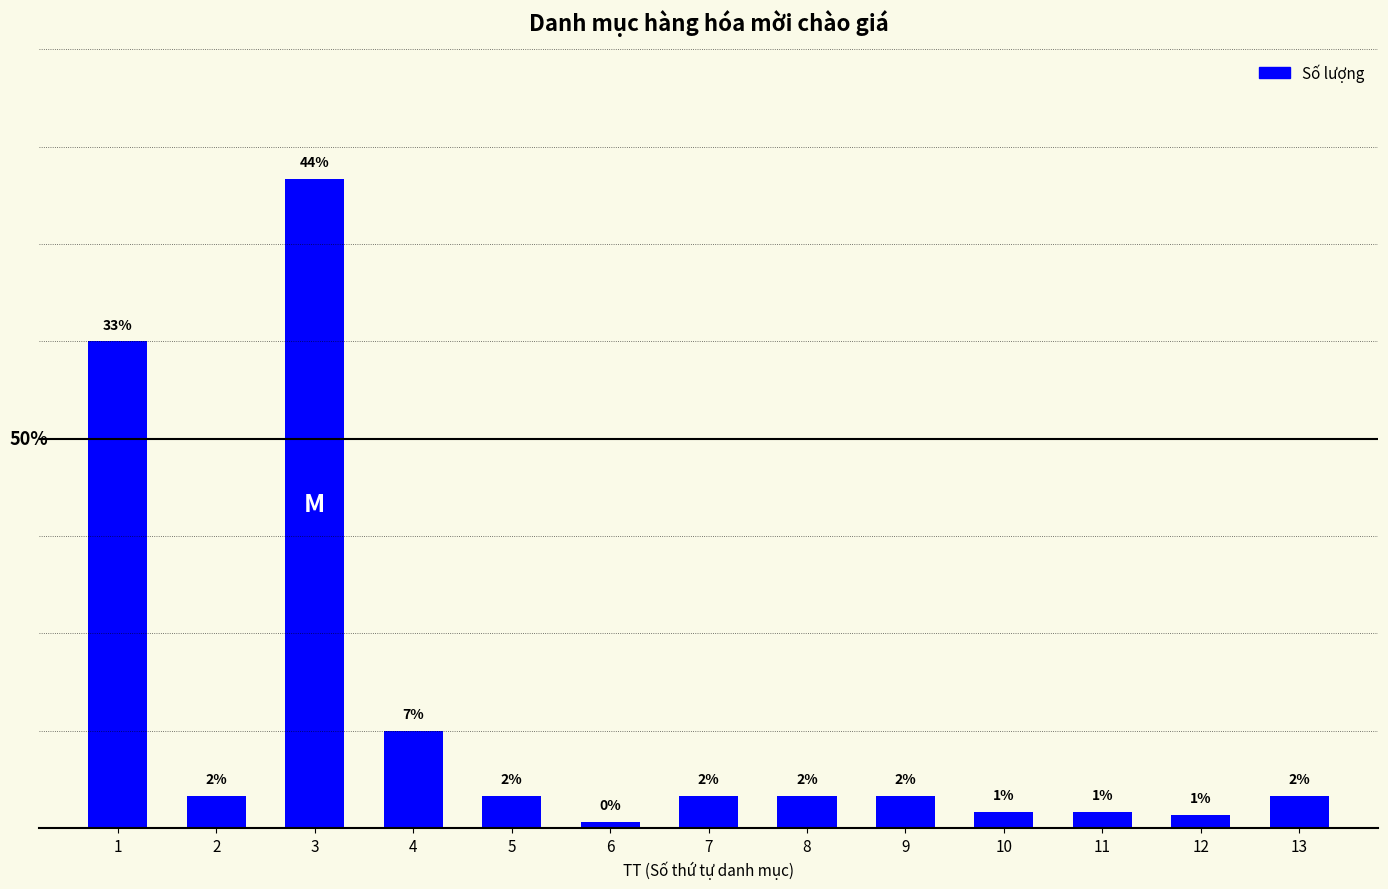

Are the bars horizontal?

No